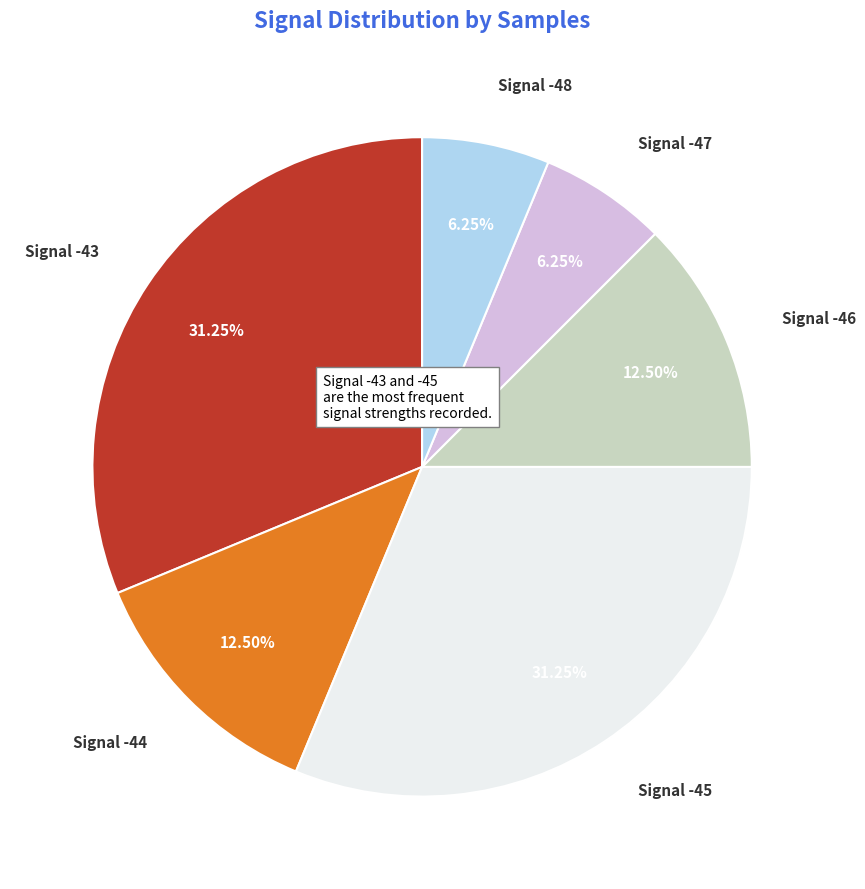

Is there a majority slice in this chart?

No